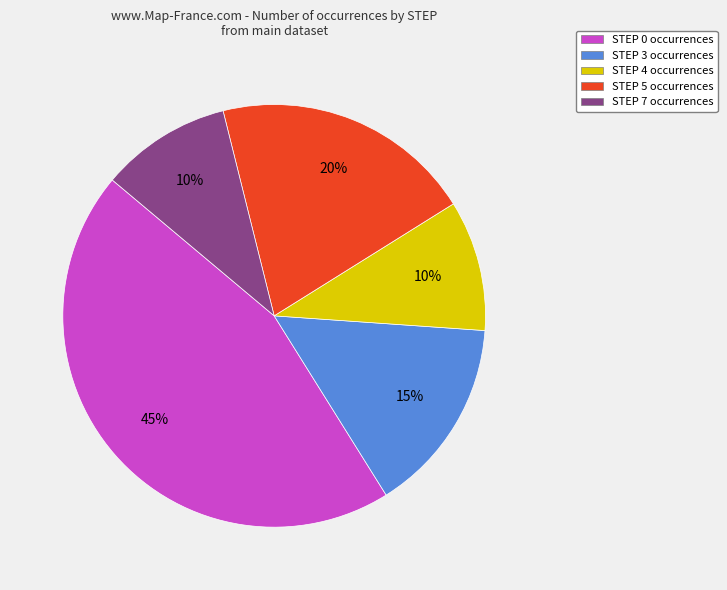

Count the number of slices in the pie.

5